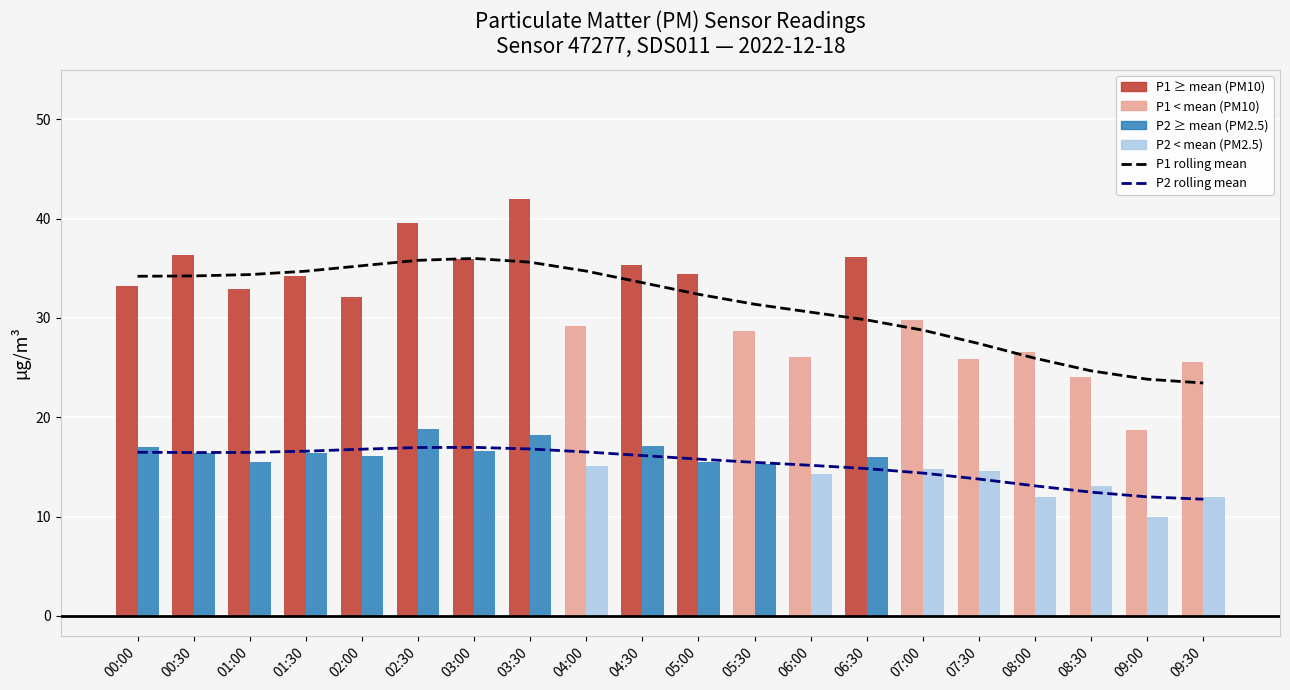

List the series in order of their overall mean, highest first.

P1 rolling mean, P2 rolling mean